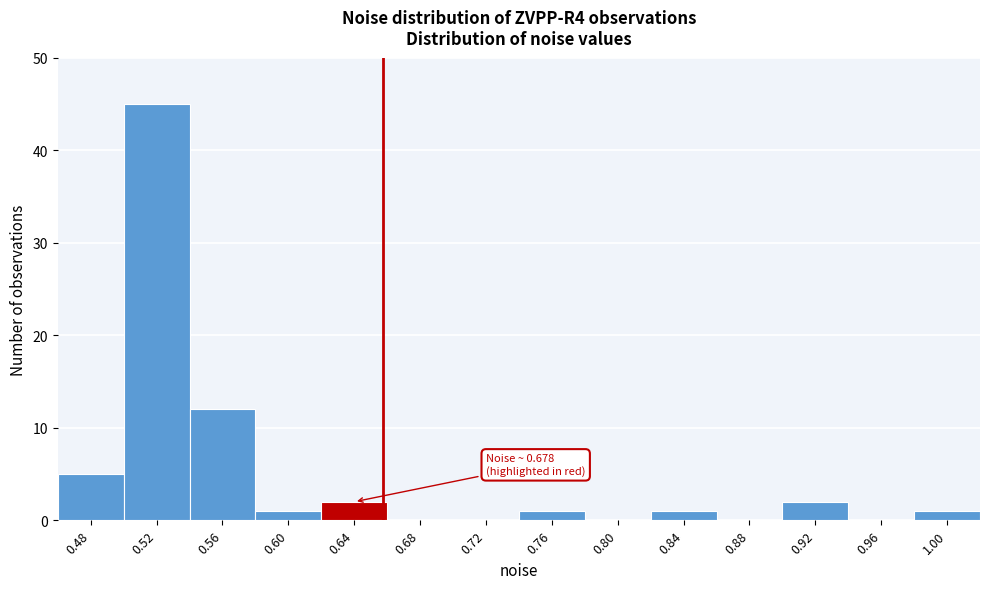

Reading right to left, transcribe all the data shown in this chart.

1.00=1	0.96=0	0.92=2	0.88=0	0.84=1	0.80=0	0.76=1	0.72=0	0.68=0	0.64=2	0.60=1	0.56=12	0.52=45	0.48=5